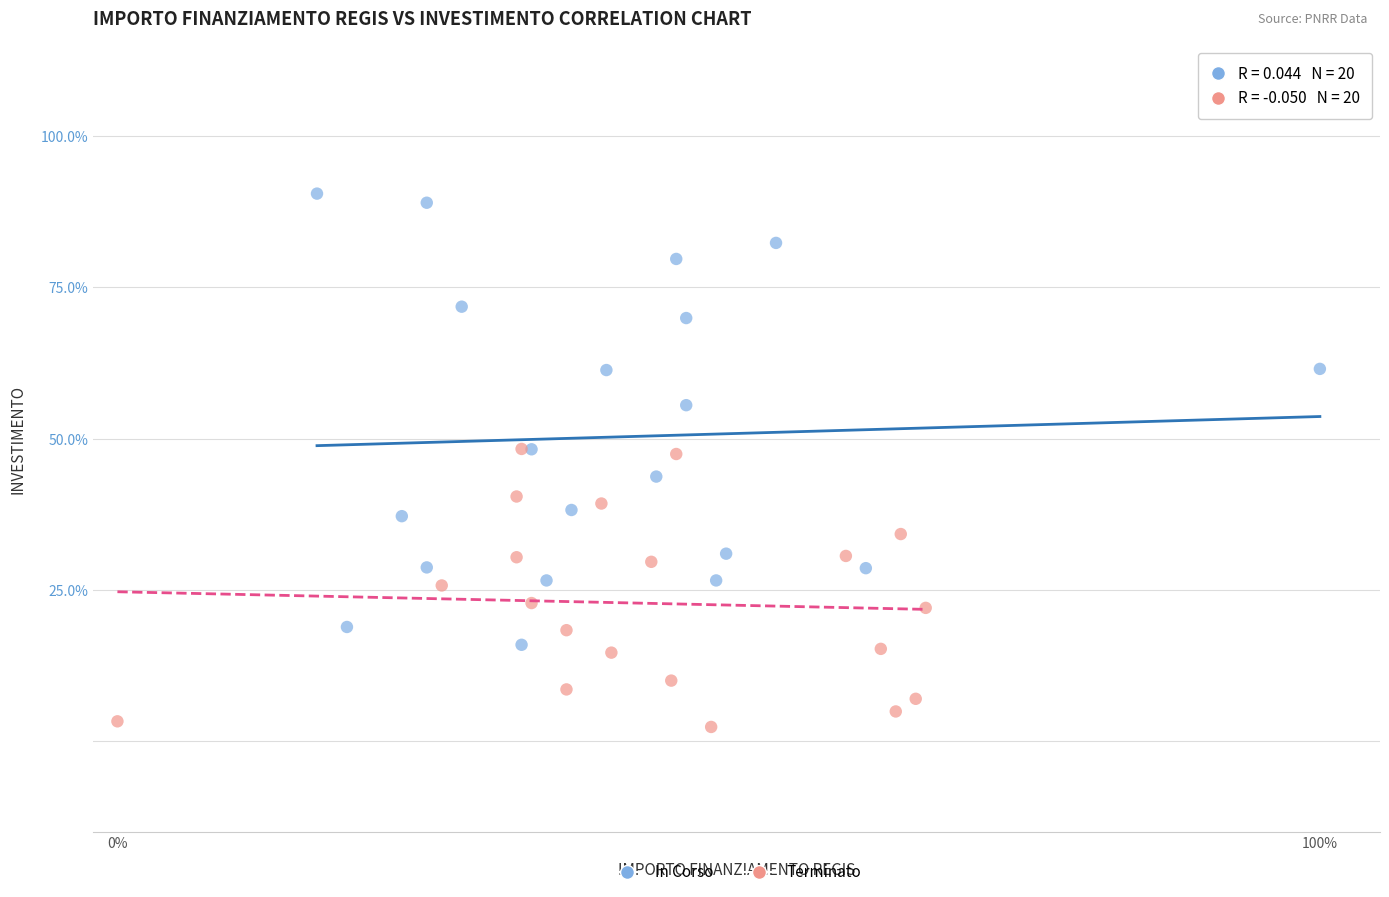

Which series has the widest spread of Y values?

In Corso